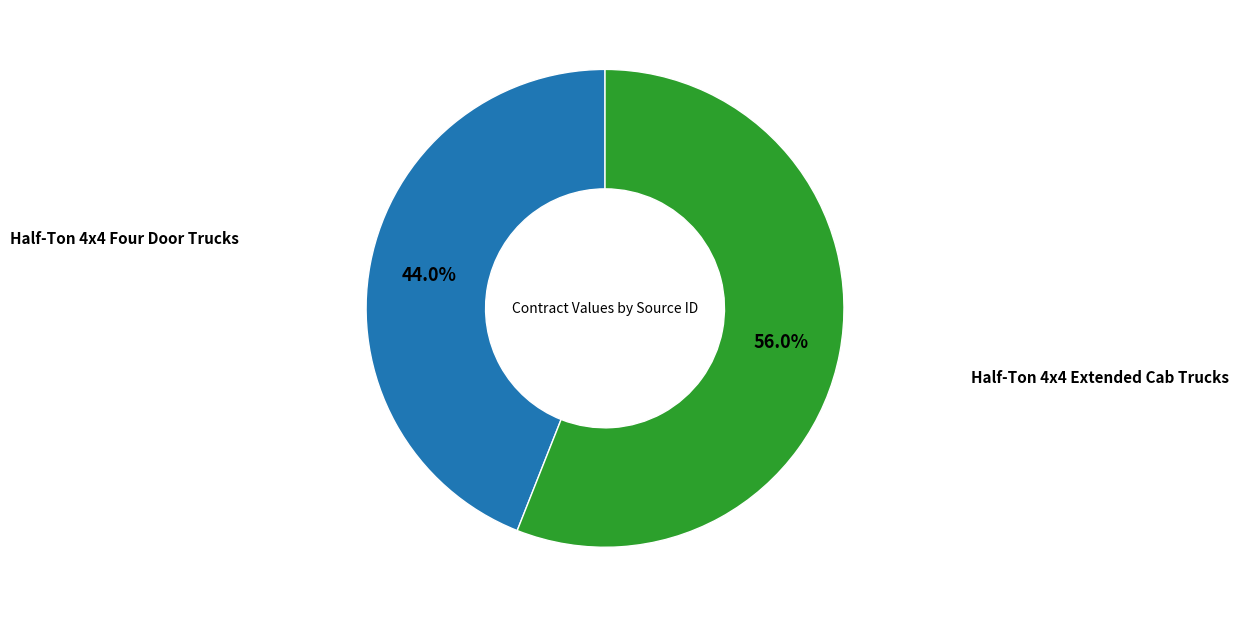

Count the number of slices in the pie.

2